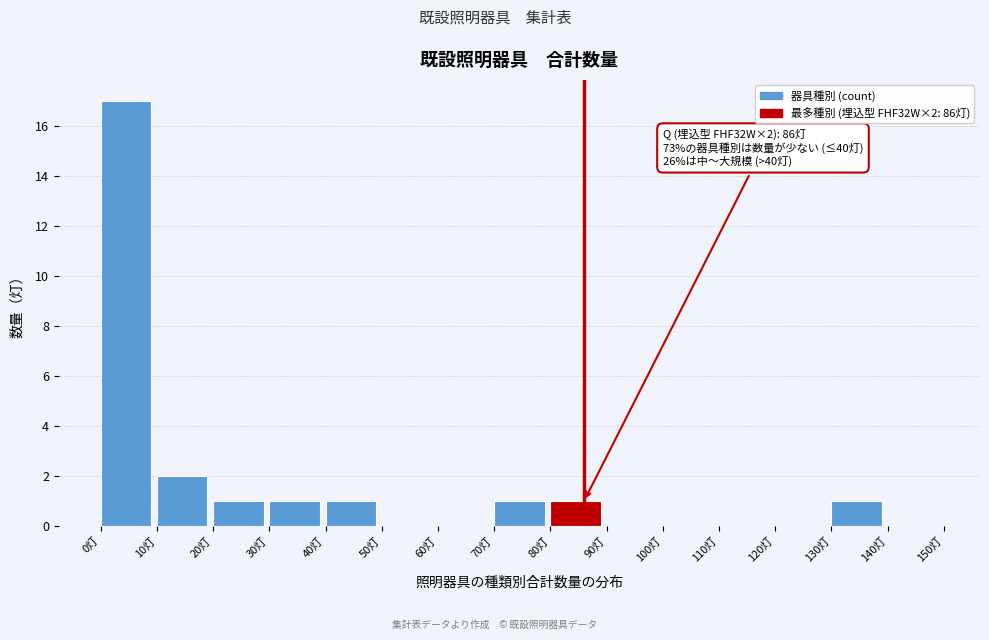

Over which range of the x-axis is the bar tallest?

0 to 10